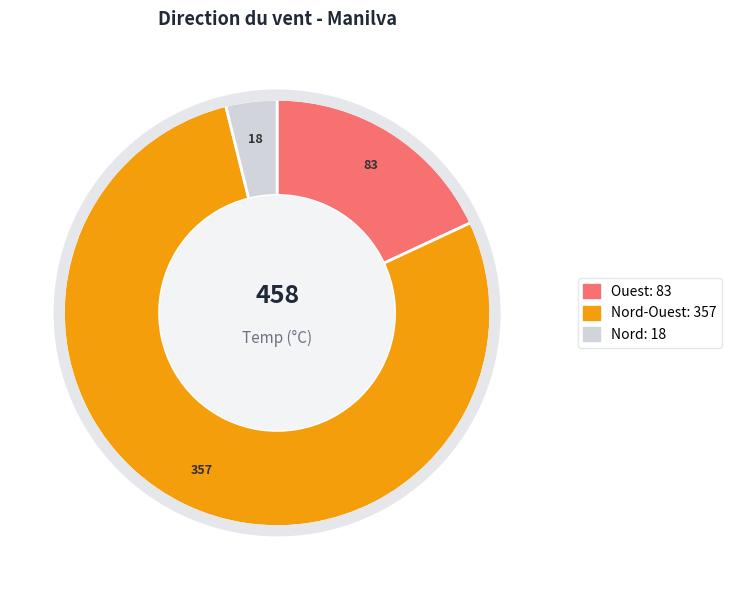

Is there a majority slice in this chart?

Yes